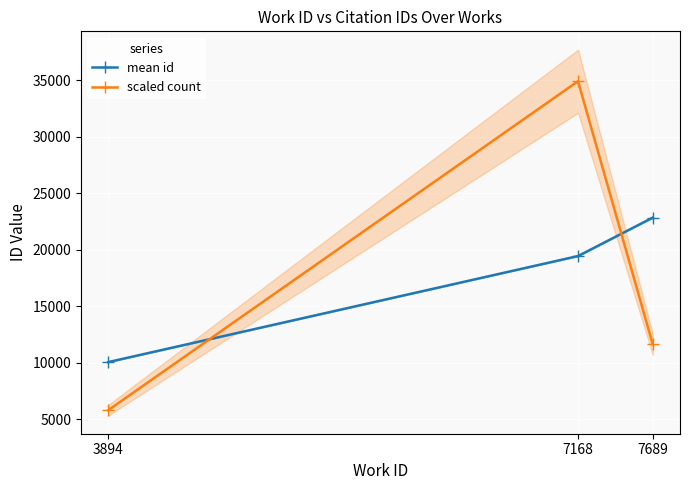

Reading left to right, list all the values displayed in this chart.

mean id: 10072.0	19451.5	22852.5
scaled count: 5819.6	34917.3	11639.1